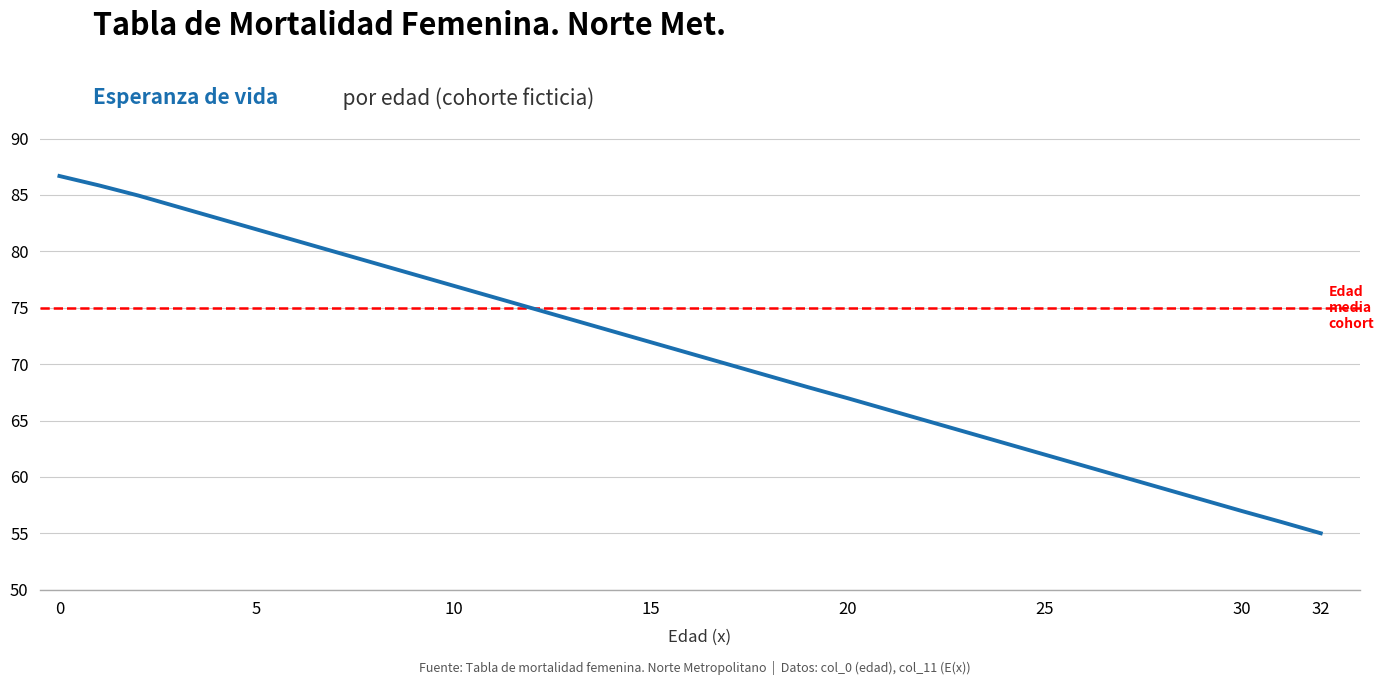

What is the smallest value displayed?

55.0